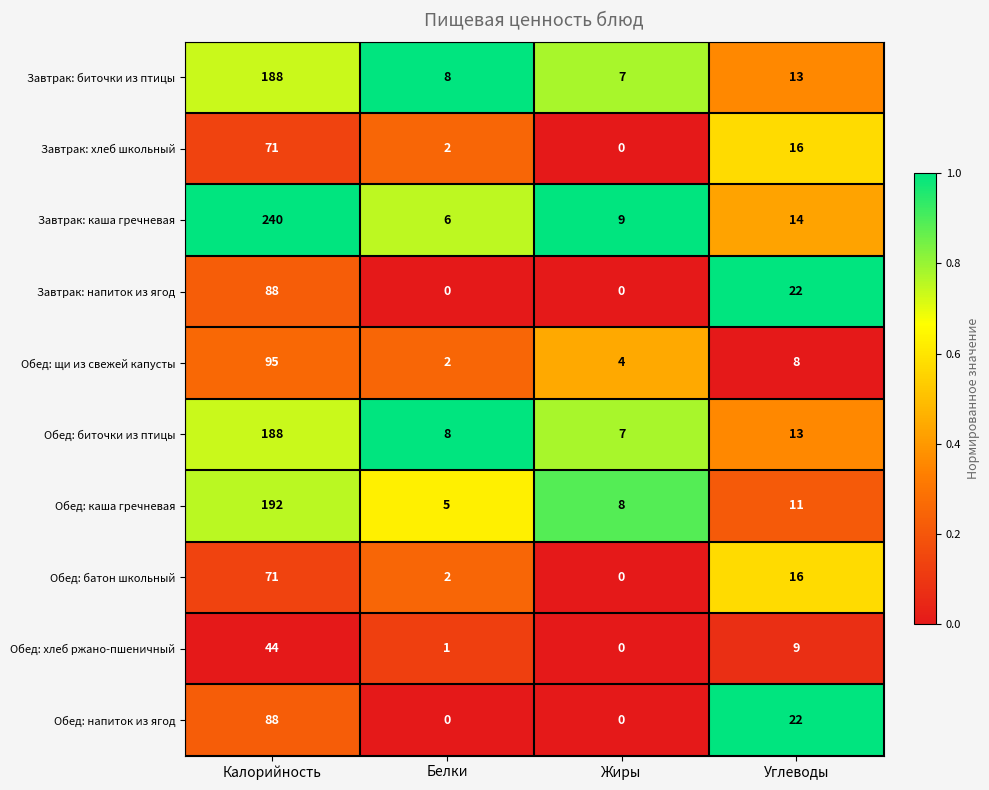

What is the spread (max minus min) of values at Углеводы?

14